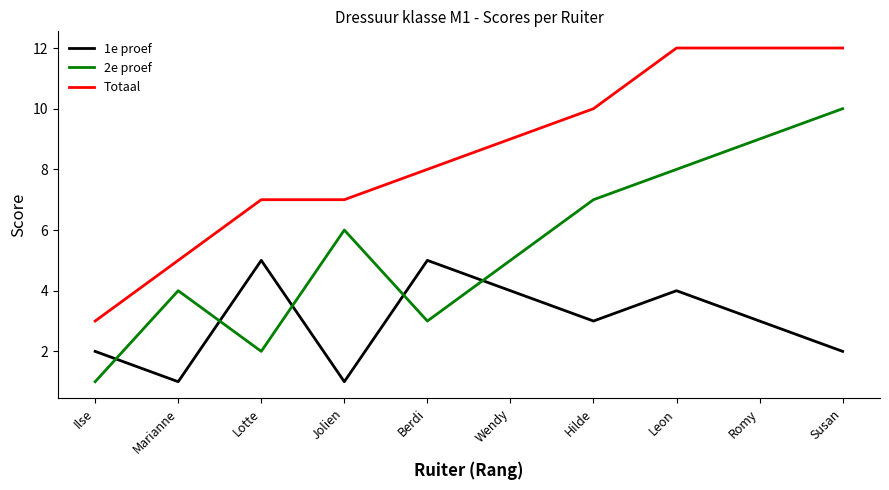

True or false: 1e proef and Totaal intersect in this chart.

False